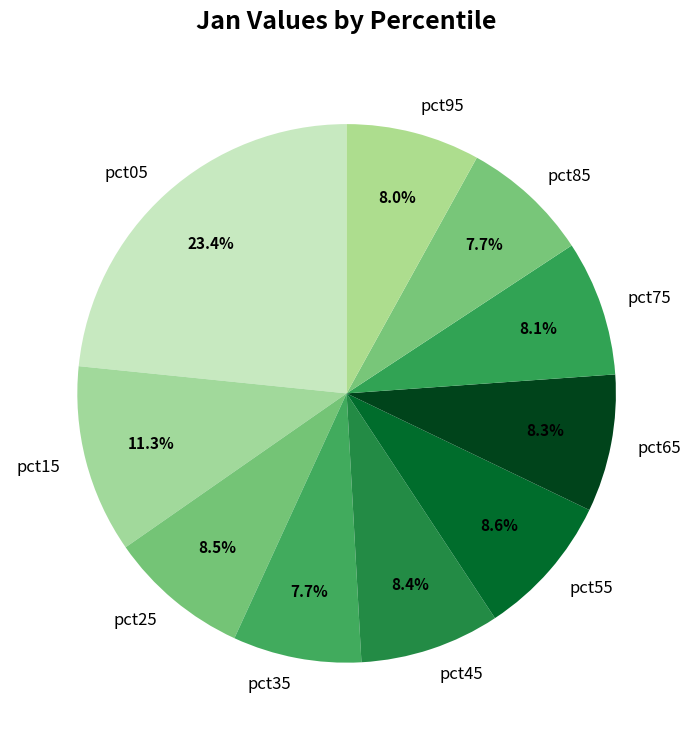

The pct95 slice represents 1% of the pie. True or false?

False